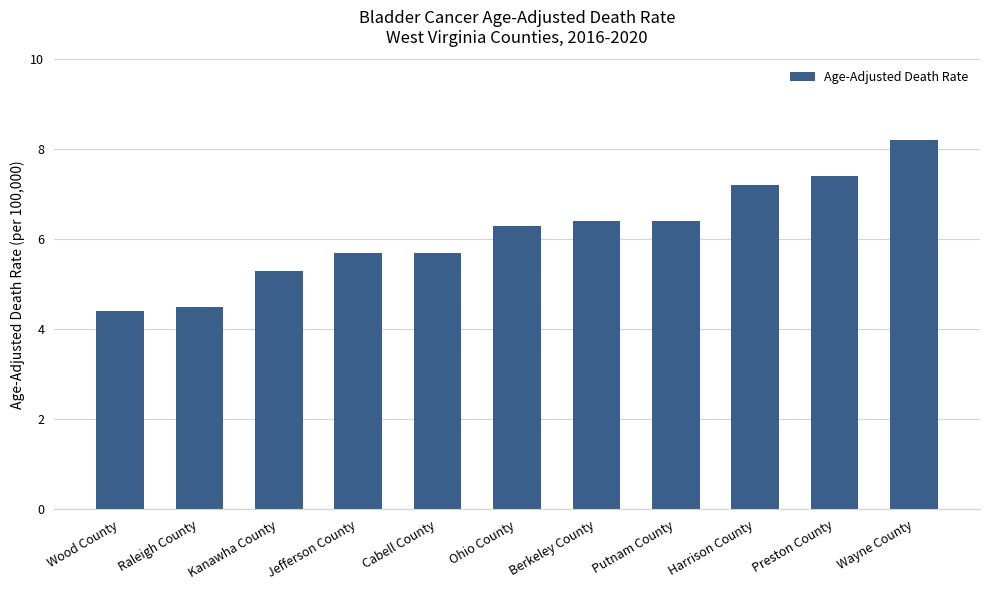

Reading left to right, transcribe all the data shown in this chart.

Wood County=4.4	Raleigh County=4.5	Kanawha County=5.3	Jefferson County=5.7	Cabell County=5.7	Ohio County=6.3	Berkeley County=6.4	Putnam County=6.4	Harrison County=7.2	Preston County=7.4	Wayne County=8.2